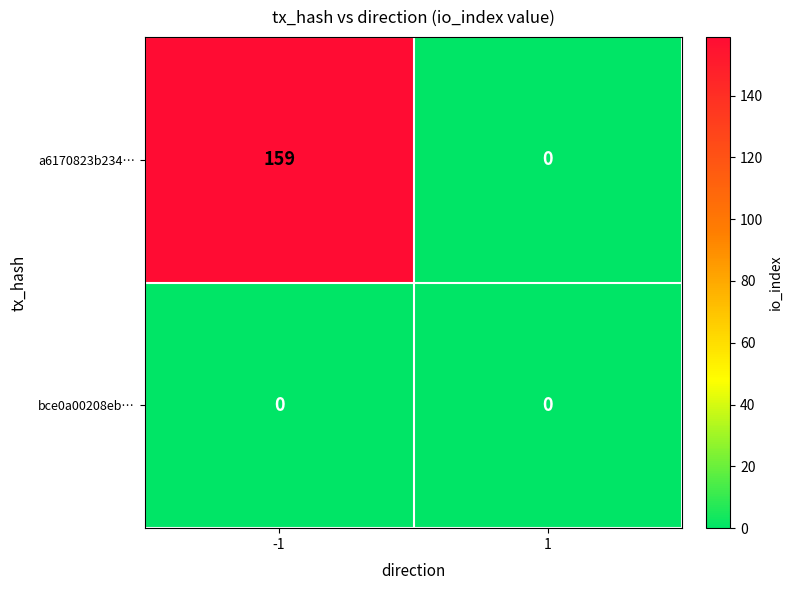

List the series in order of their peak value, lowest first.

bce0a00208eb…, a6170823b234…